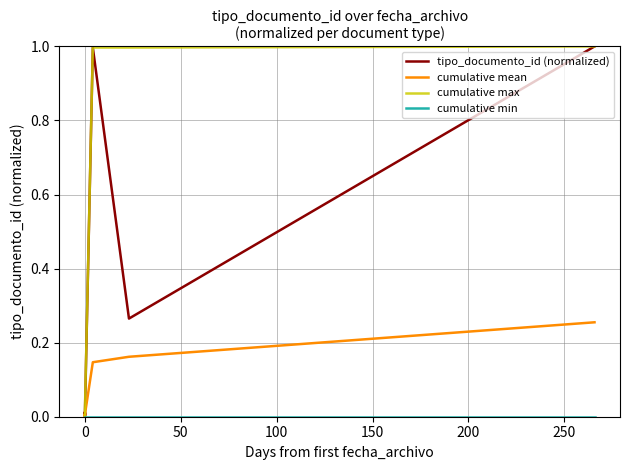

True or false: cumulative mean and cumulative min intersect in this chart.

False